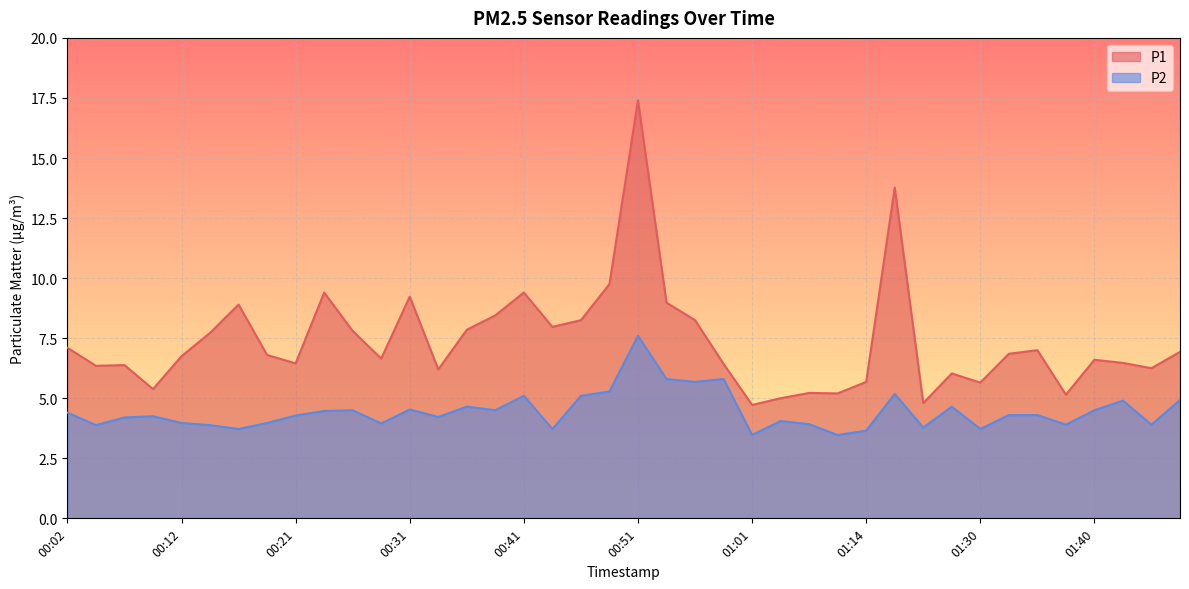

True or false: P1 and P2 cross at least once.

False